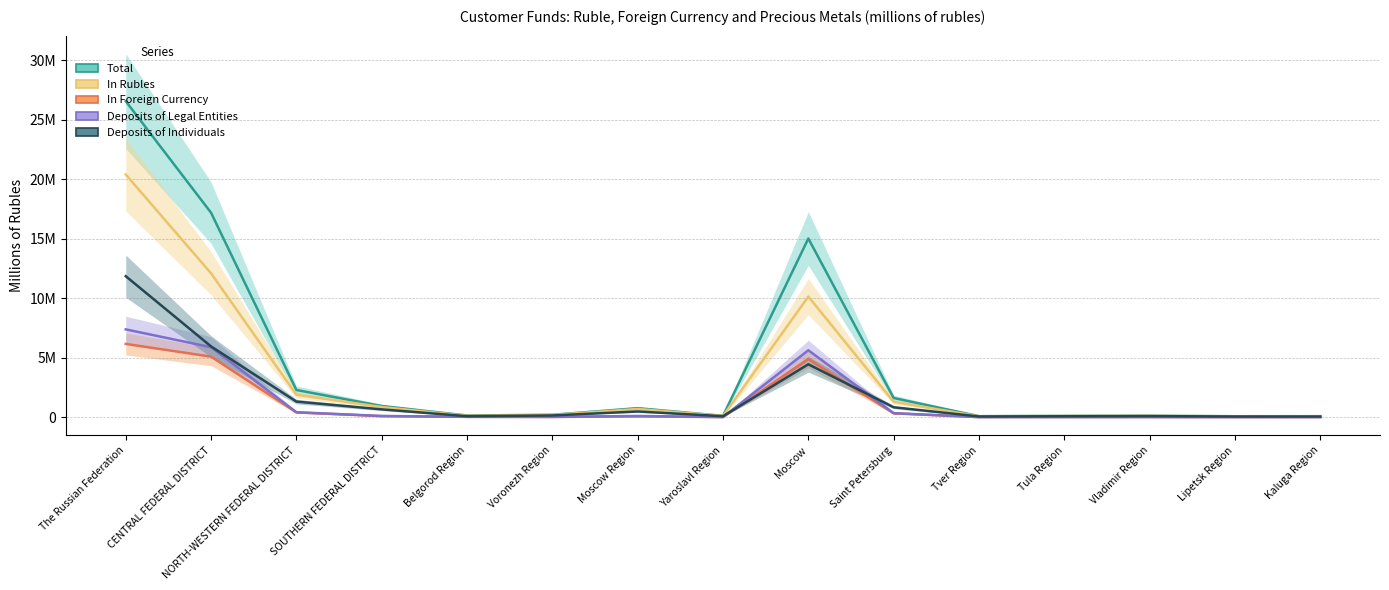

Between Kaluga Region and Belgorod Region, which is larger?

Belgorod Region